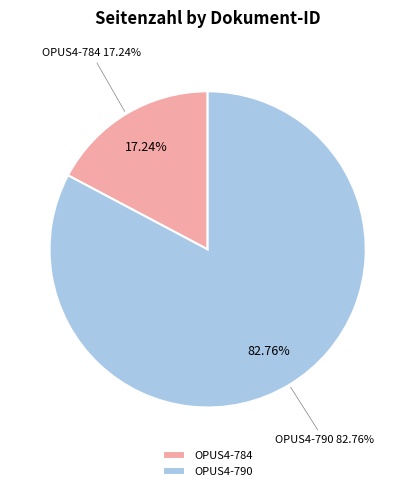

Which category has the biggest portion of the pie?

OPUS4-790